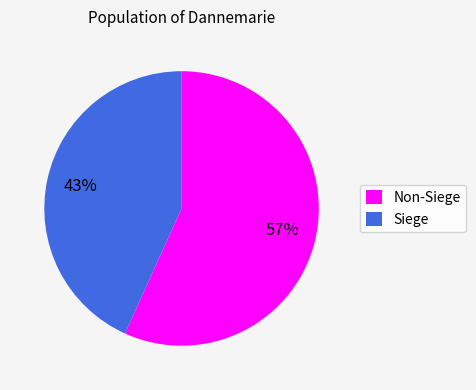

To the nearest percent, what is the difference between the largest and smallest slice percentages?

14%